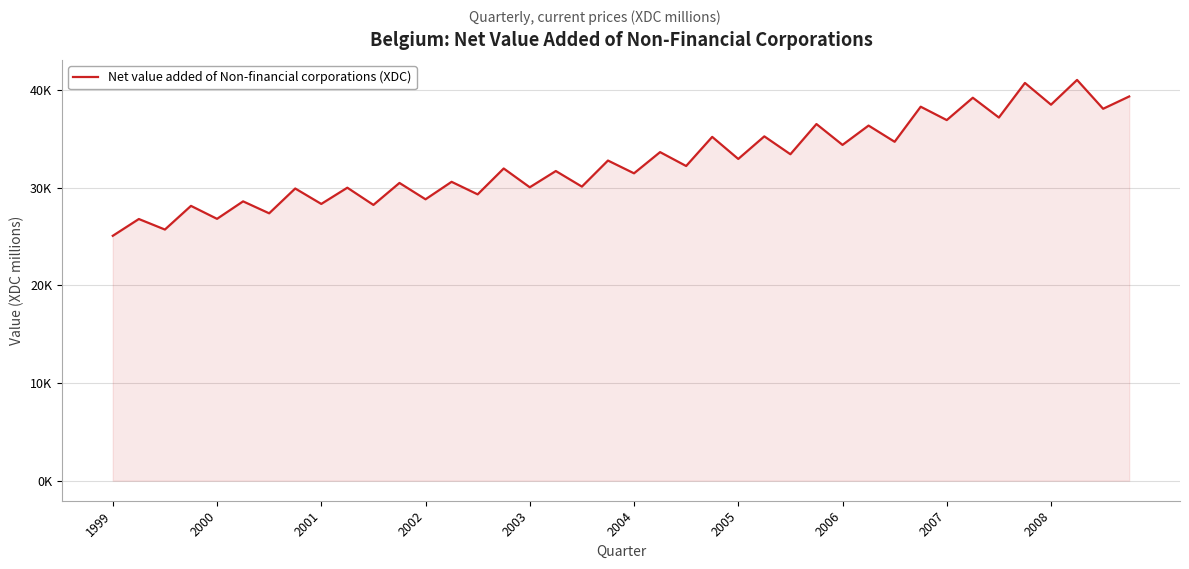

Is this an area chart (filled region under the line)?

Yes